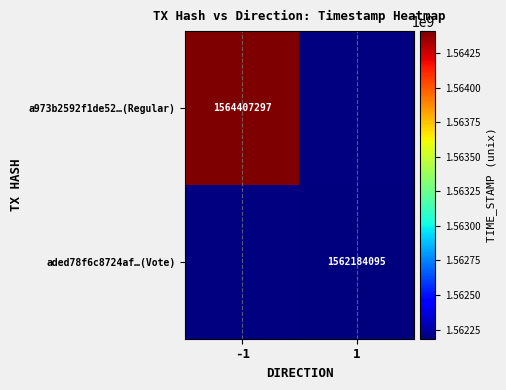

Count the number of categories in the chart.

2